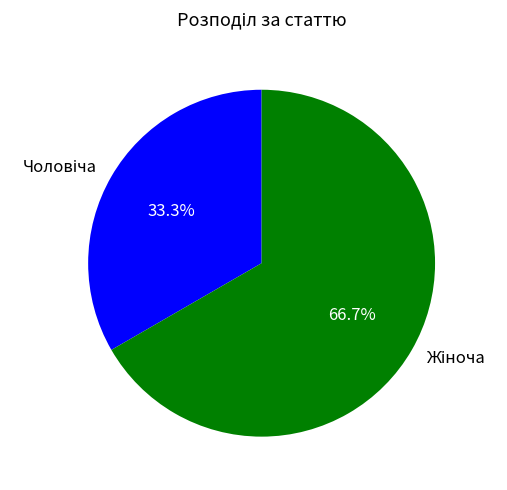

Is there a majority slice in this chart?

Yes